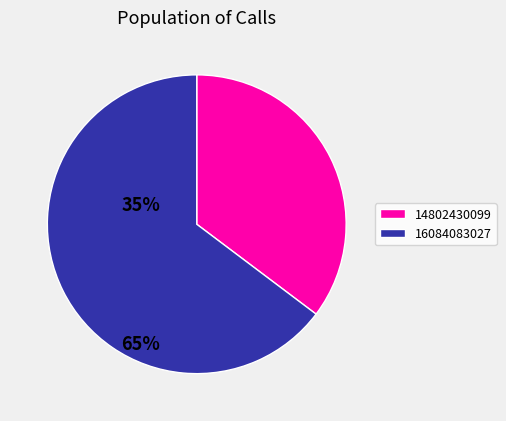

Do 14802430099 and 16084083027 together represent more than half of the pie?

Yes